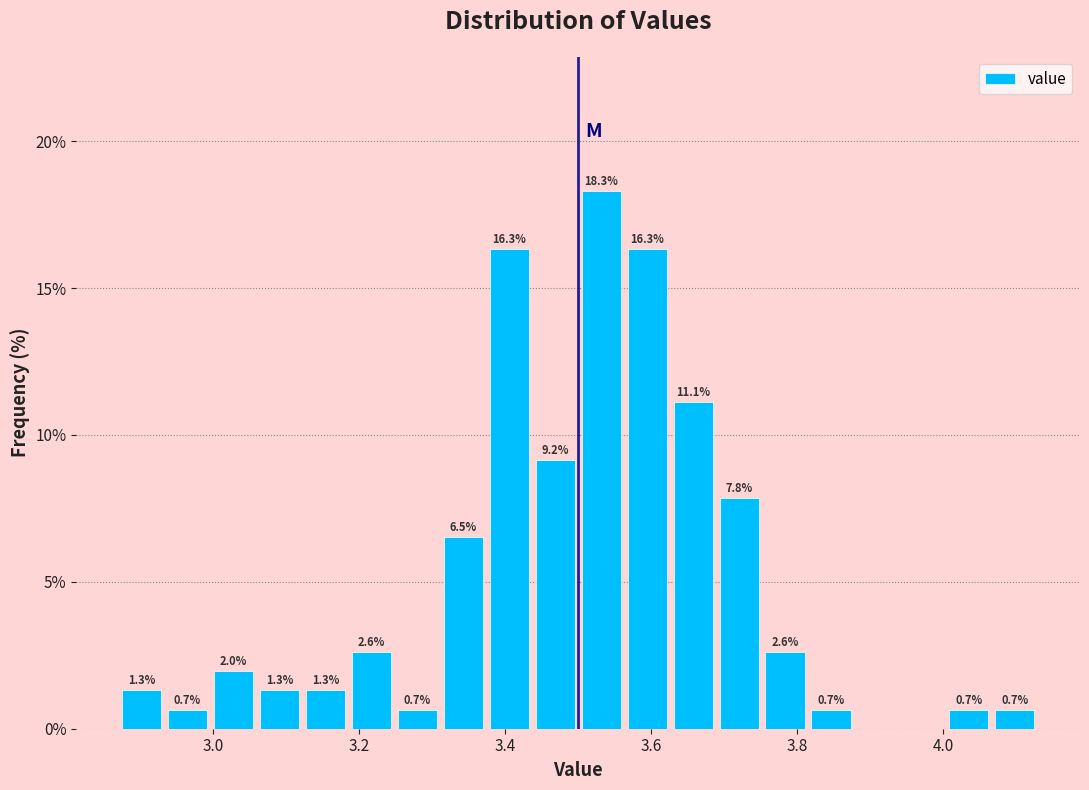

Read against the x-axis, roughly where is the centre of the tallest bar?

3.54